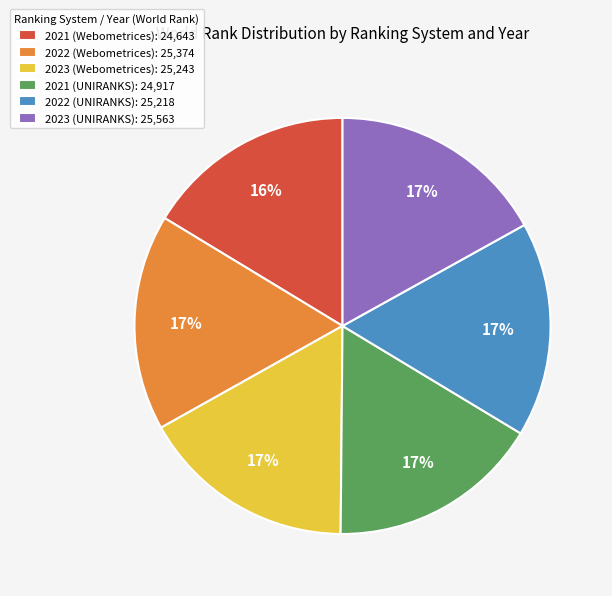

Count the number of slices in the pie.

6